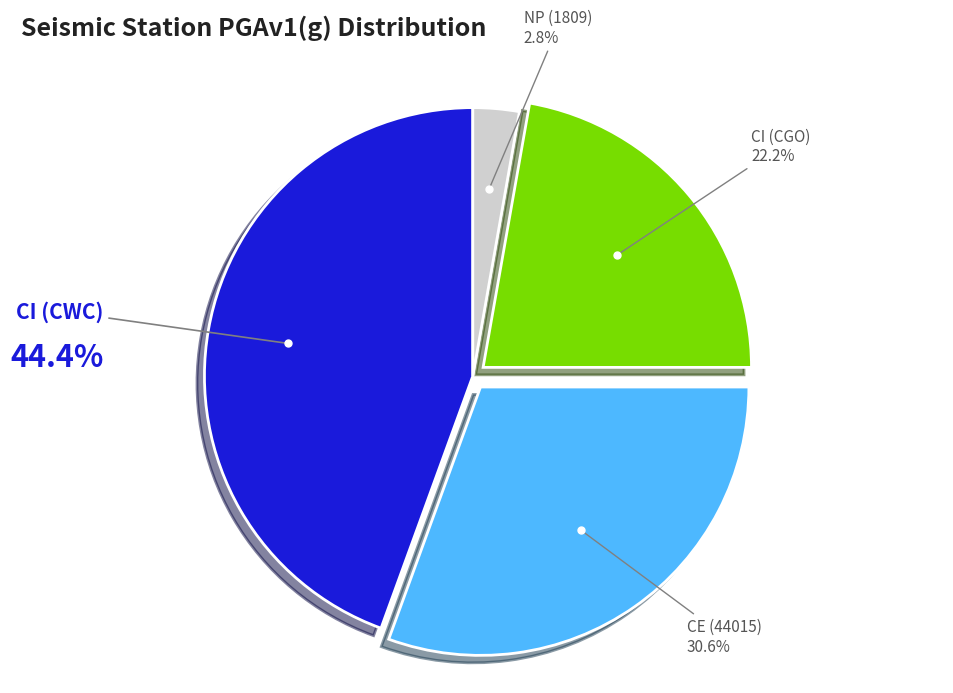

Is there a majority slice in this chart?

No